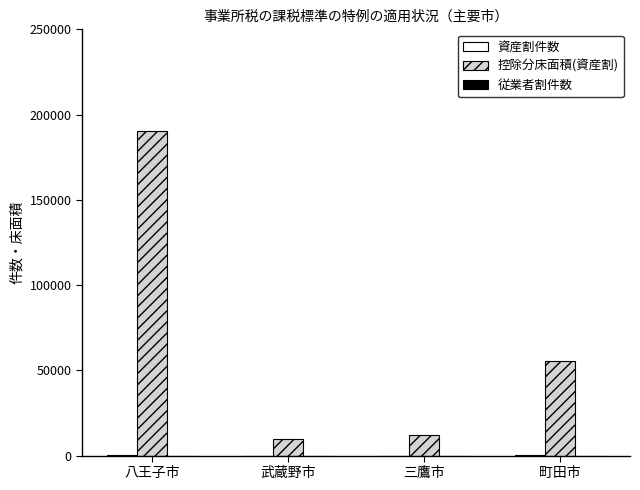

The value of 控除分床面積(資産割) at 町田市 is 26403. True or false?

False